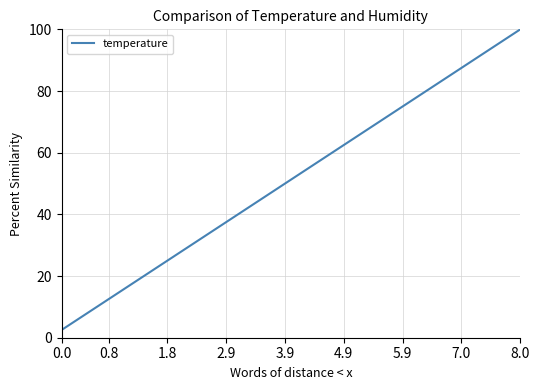

What is the smallest value displayed?

2.5